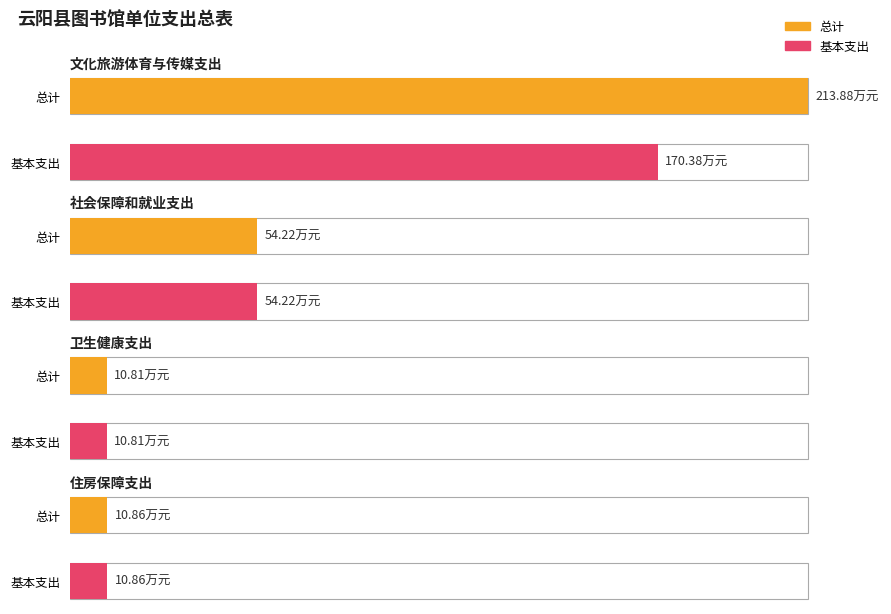

Between 卫生健康支出 and 社会保障和就业支出, which is larger?

社会保障和就业支出